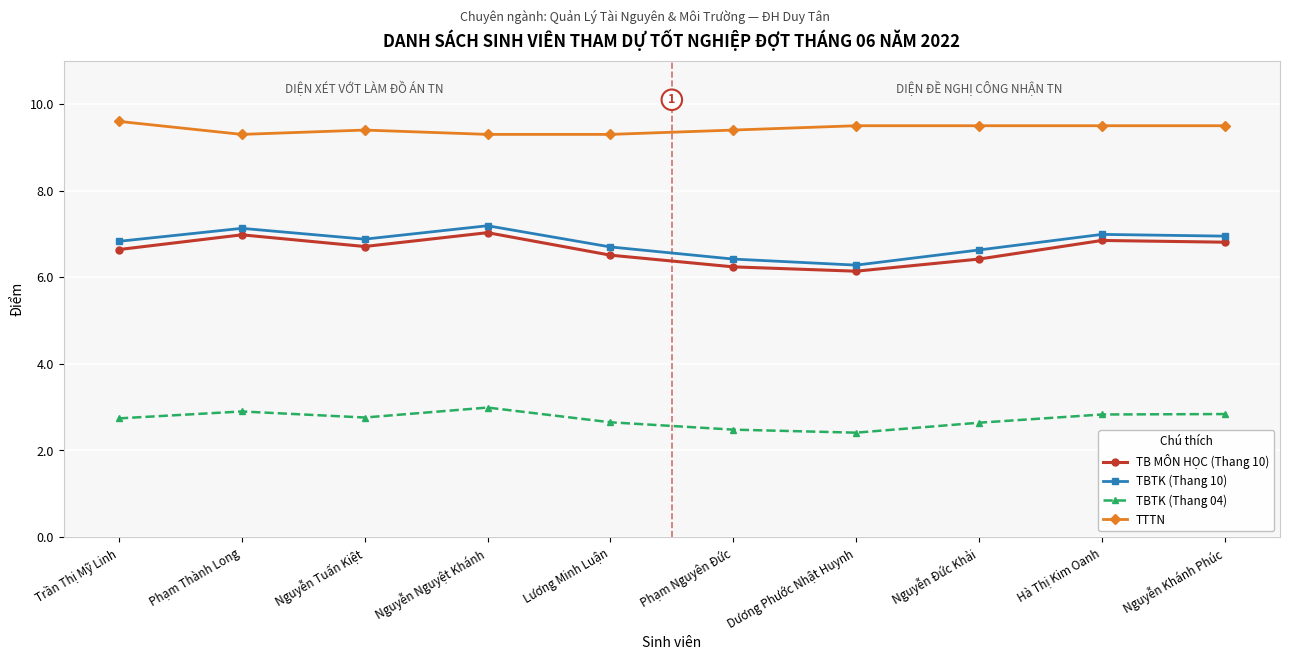

What position from the right is Nguyễn Đức Khải?

3